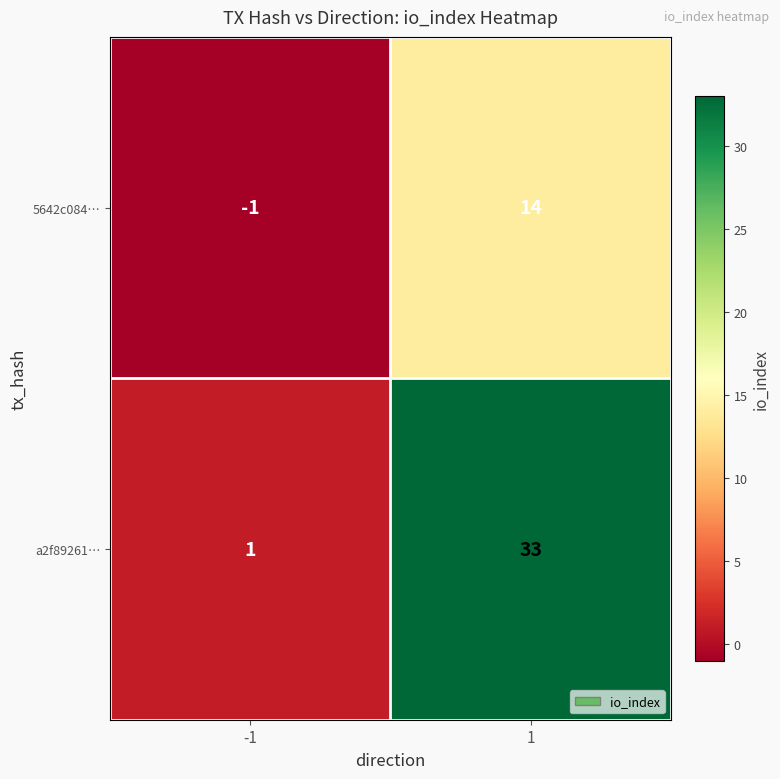

What is the sum of the 5642c084… values at 1 and -1?

13